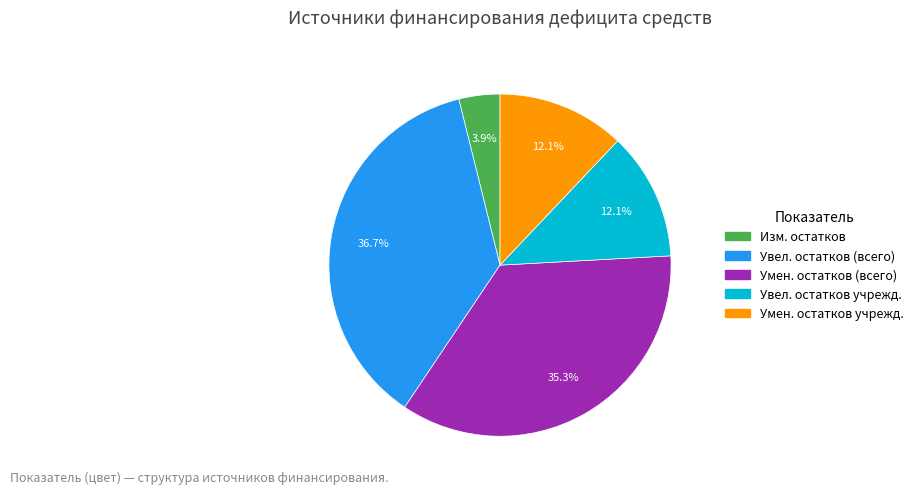

How many slices are in this pie chart?

5